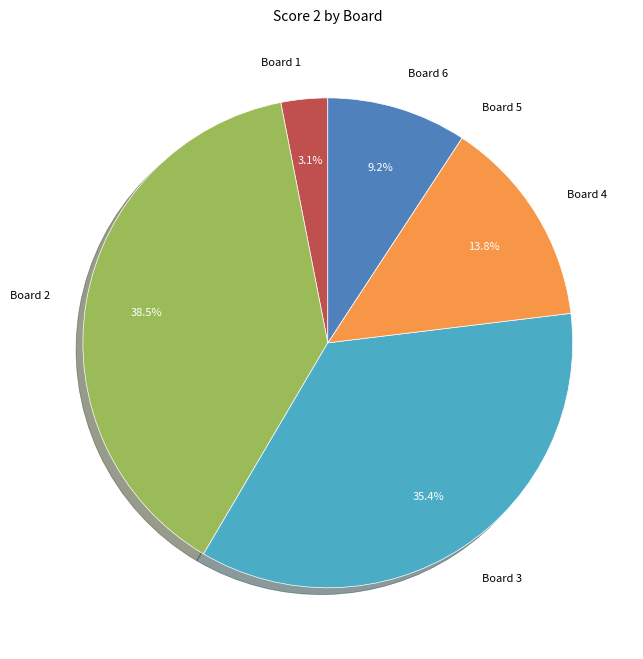

Which slice is the largest?

Board 2